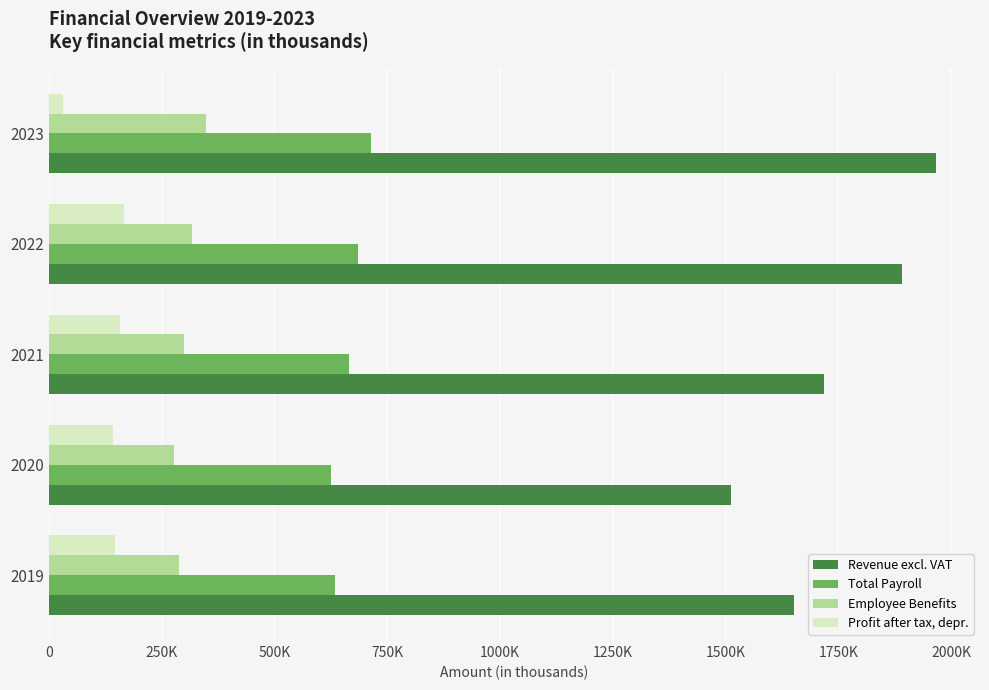

What are all the series names shown in the legend?

Revenue excl. VAT, Total Payroll, Employee Benefits, Profit after tax, depr.